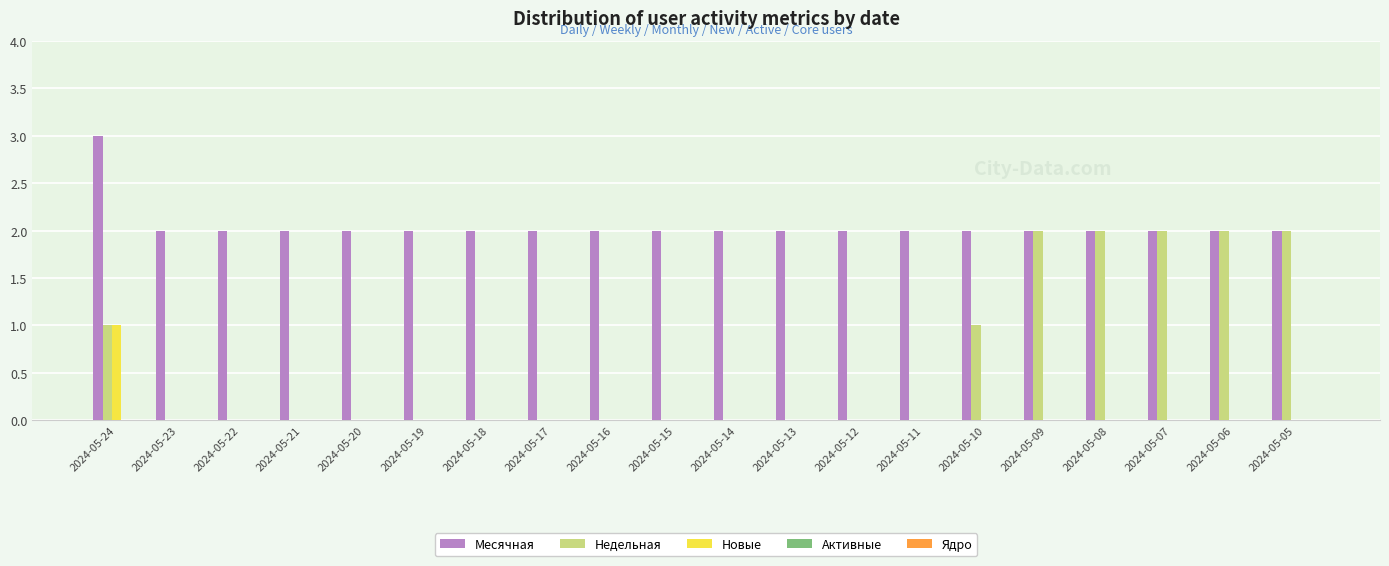

Is it true that Новые equals 1 at 2024-05-10?

False